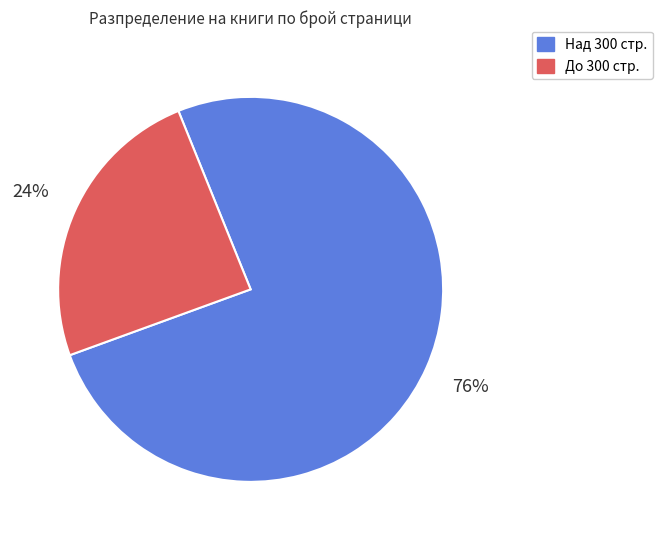

Is there any slice that represents more than half of the pie?

Yes